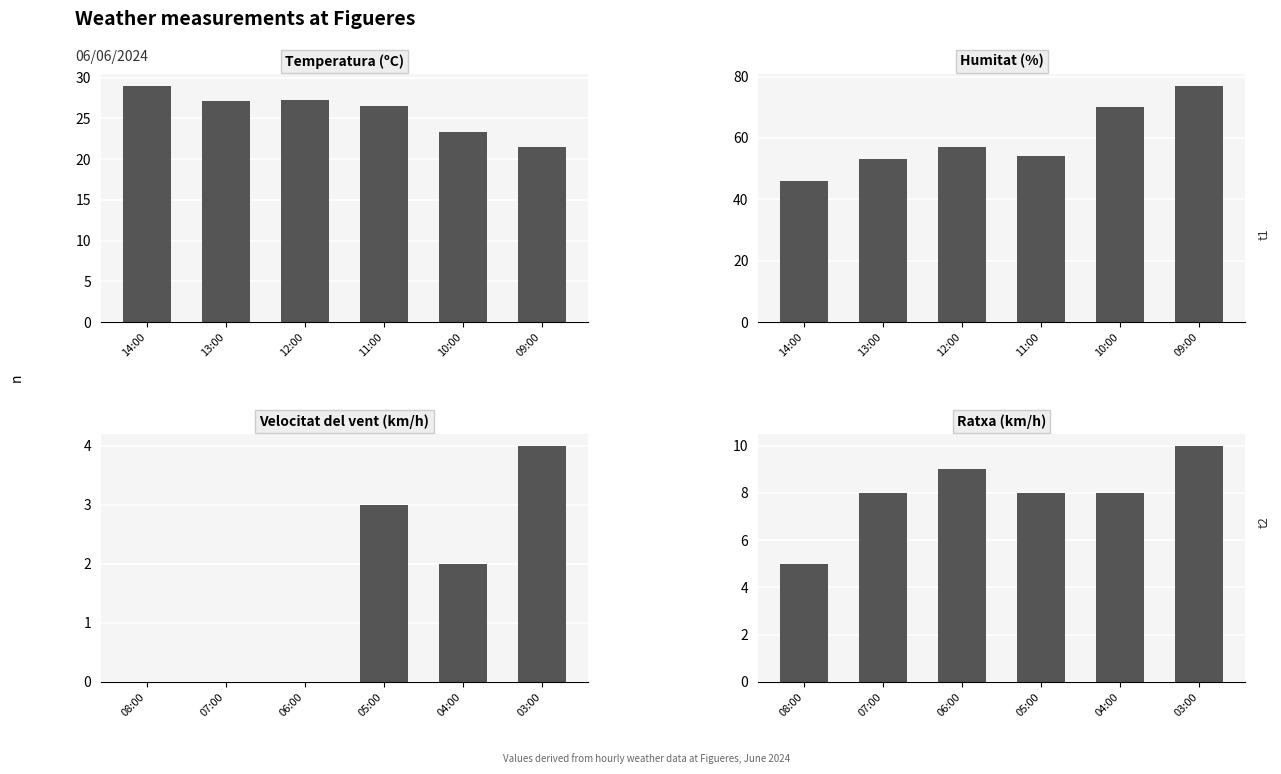

Between 12:00 and 10:00, which series saw the biggest shift?

Humitat (%)